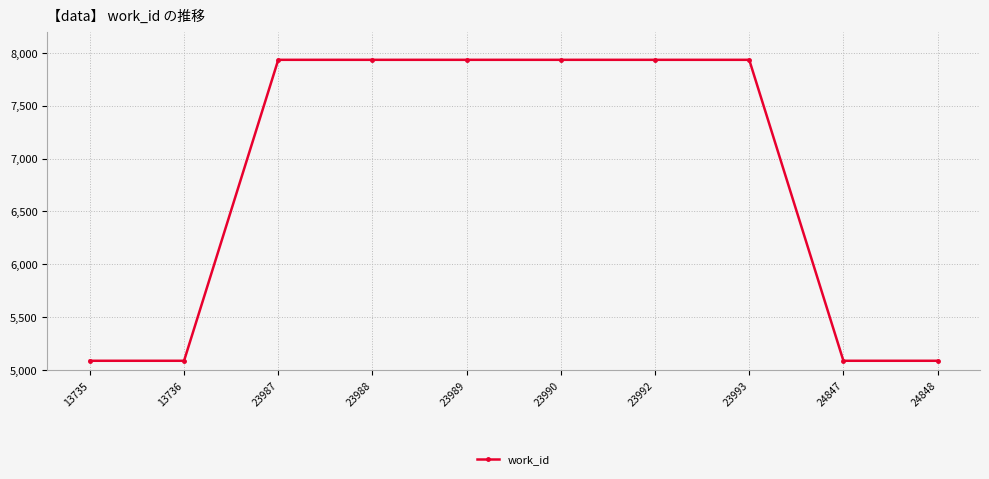

What is the value of the 9th point from the left?

5088